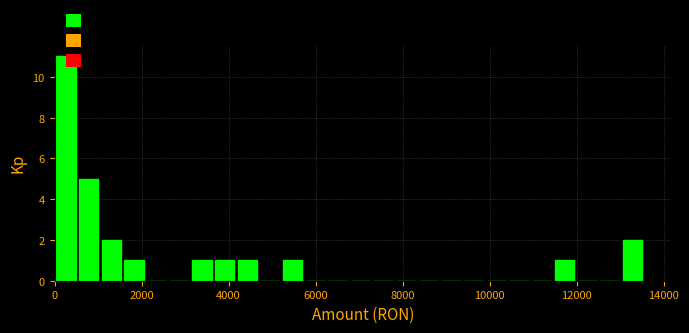

Around what value on the x-axis is the tallest bar? Give the approximate position of its centre, as read against the axis.

200